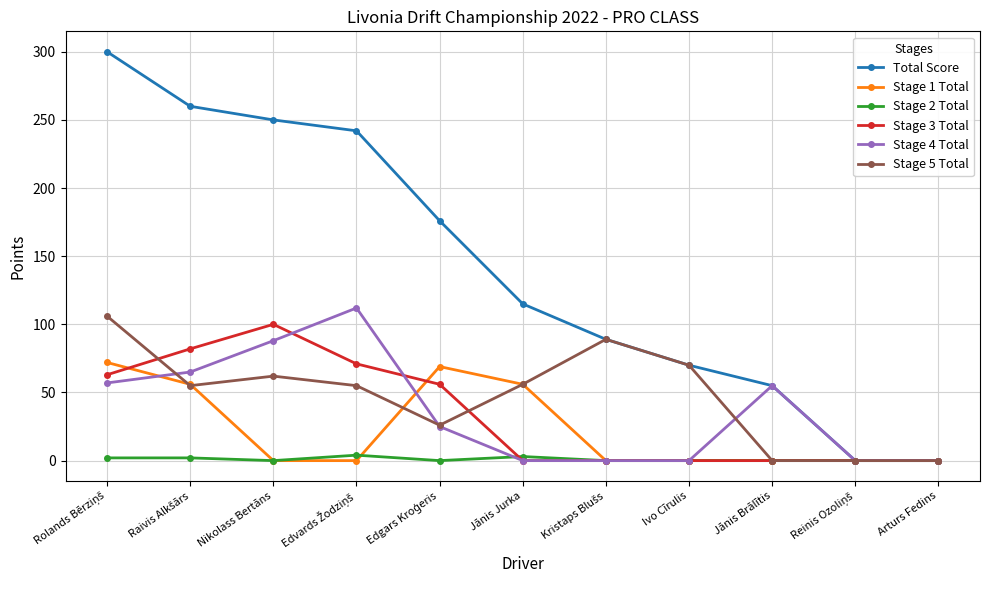

The Stage 5 Total series shows -70 at Jānis Brālītis. True or false?

False